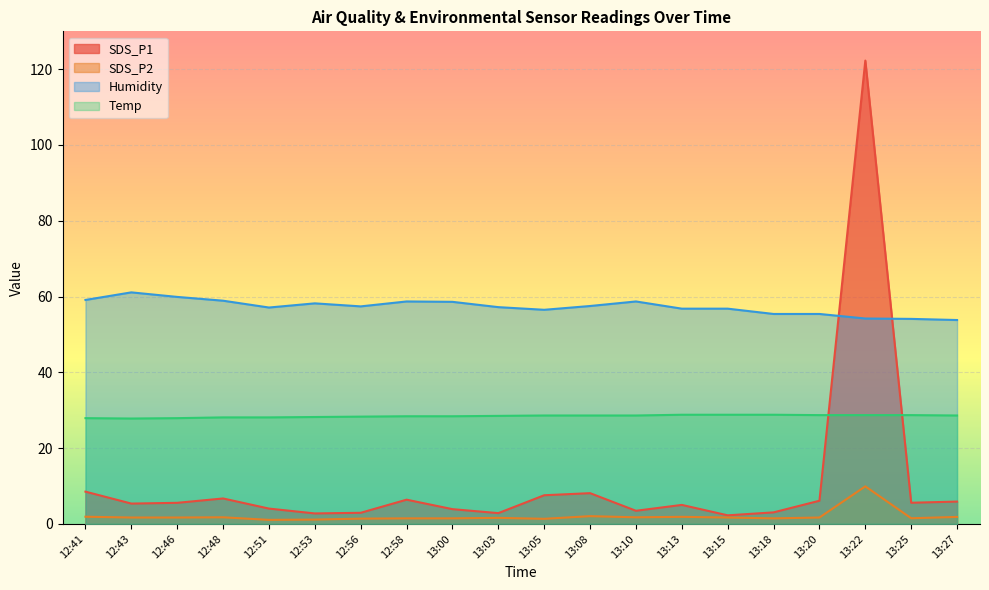

Reading right to left, transcribe all the data shown in this chart.

SDS_P1: 5.9	5.6	122.3	6.1	3.0	2.2	5.0	3.5	8.1	7.5	2.8	3.9	6.4	2.9	2.8	4.0	6.7	5.5	5.3	8.5
SDS_P2: 1.8	1.5	9.9	1.7	1.4	1.7	1.9	1.7	2.0	1.3	1.6	1.4	1.4	1.4	1.1	1.1	1.7	1.7	1.7	1.9
Humidity: 53.8	54.1	54.2	55.4	55.4	56.8	56.8	58.7	57.5	56.5	57.2	58.6	58.7	57.4	58.2	57.1	58.9	59.9	61.1	59.1
Temp: 28.6	28.7	28.7	28.7	28.8	28.8	28.8	28.6	28.6	28.6	28.5	28.4	28.4	28.3	28.2	28.1	28.1	27.9	27.8	27.9